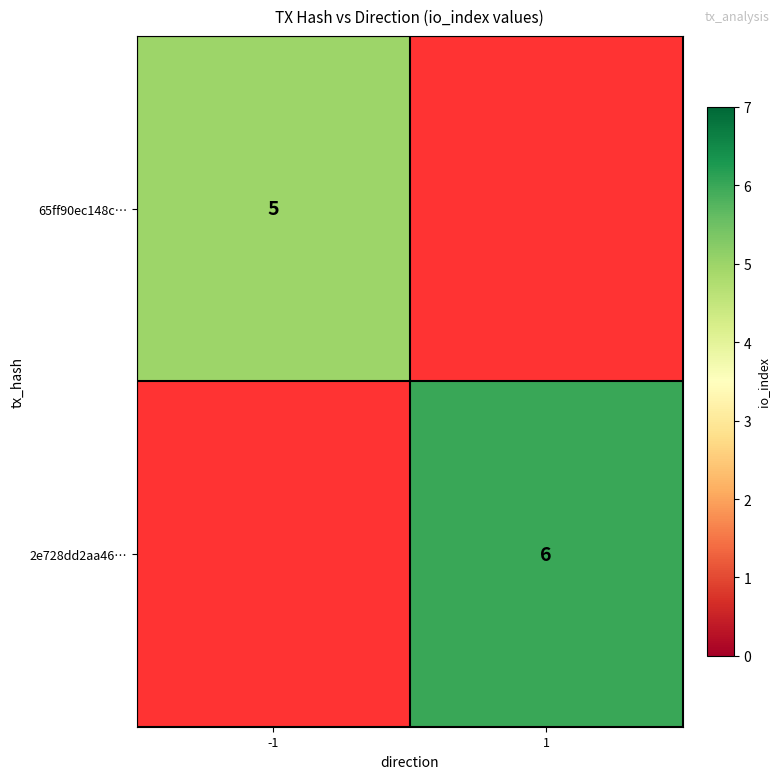

True or false: 65ff90ec148c… has a value of 7 at -1.

False